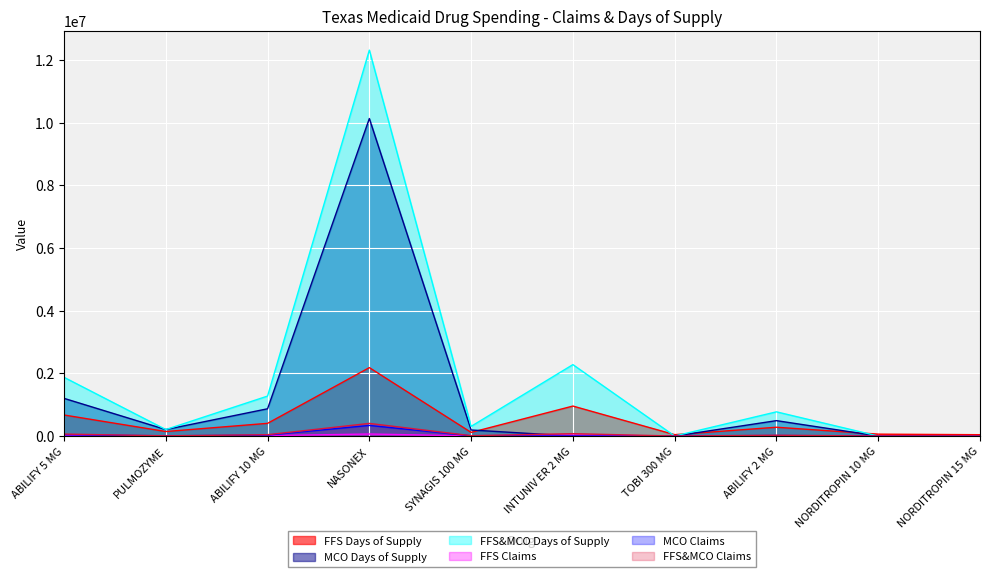

How many lines are shown in the chart?

6